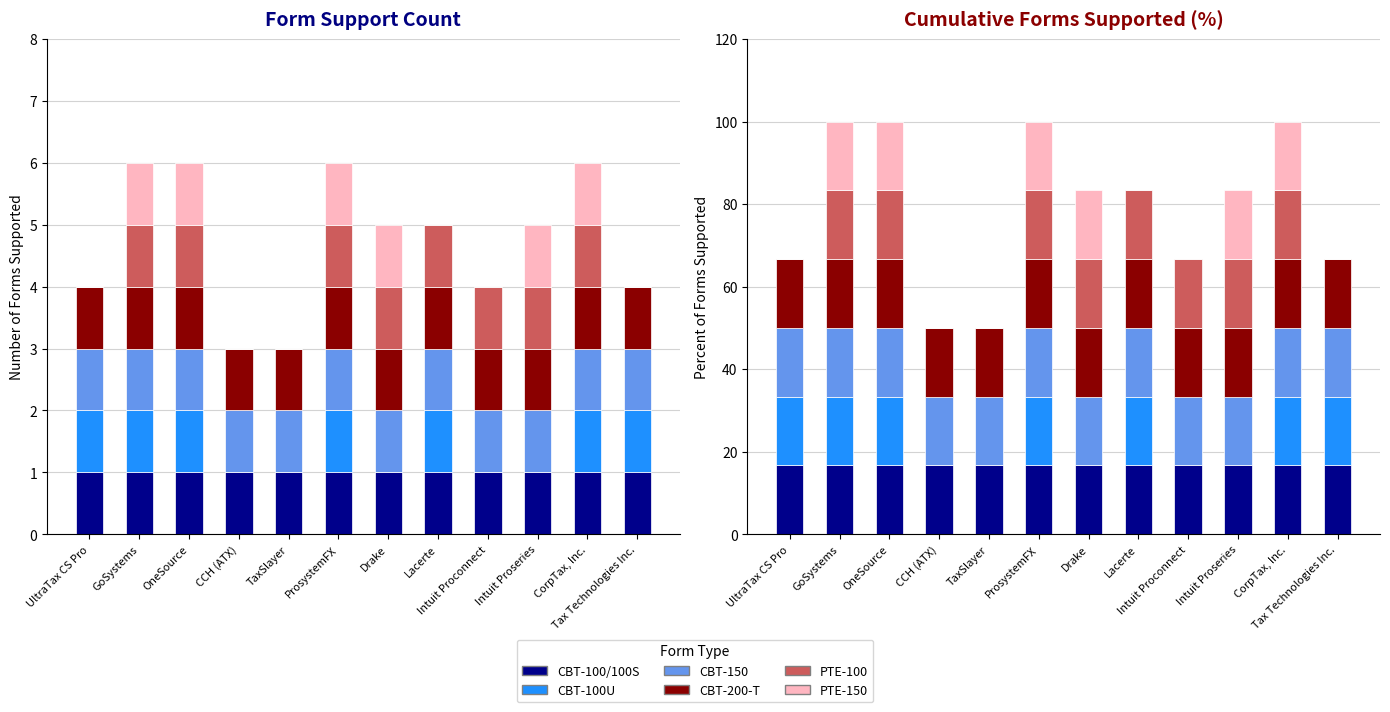

Rank the categories by CBT-100/100S value from lowest to highest.

UltraTax CS Pro, GoSystems, OneSource, CCH (ATX), TaxSlayer, ProsystemFX, Drake, Lacerte, Intuit Proconnect, Intuit Proseries, CorpTax, Inc., Tax Technologies Inc.